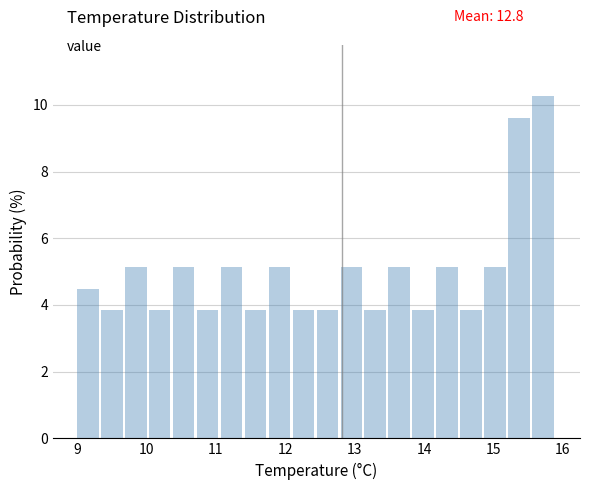

Around what value on the x-axis is the tallest bar? Give the approximate position of its centre, as read against the axis.

15.7